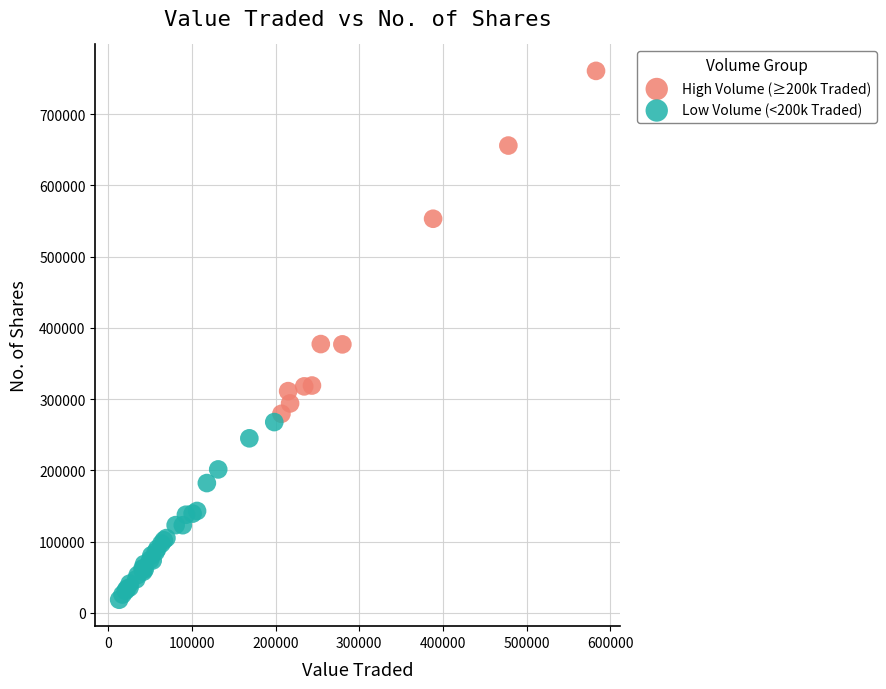

Which series reaches the maximum Y coordinate?

High Volume (≥200k Traded)